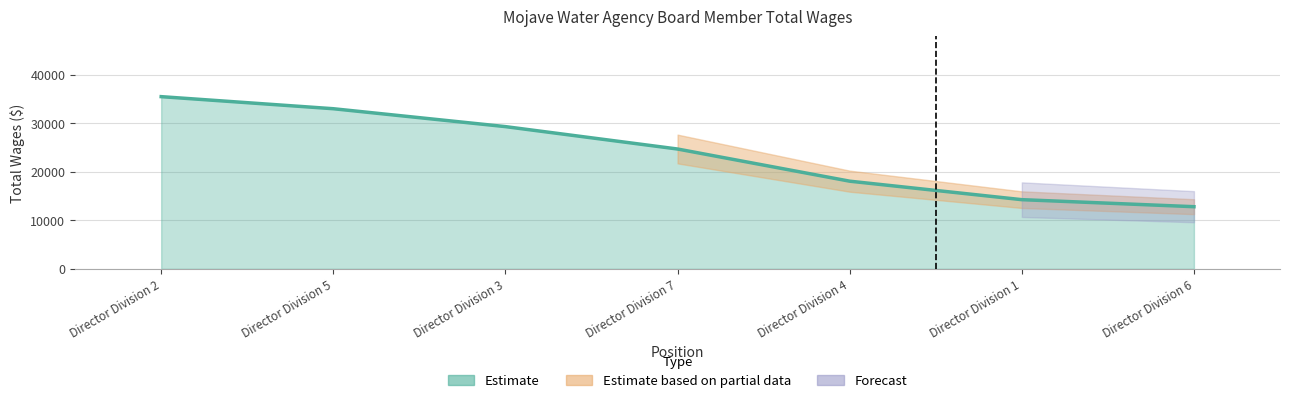

The chart shows a value of 33033 at Director Division 5. True or false?

True